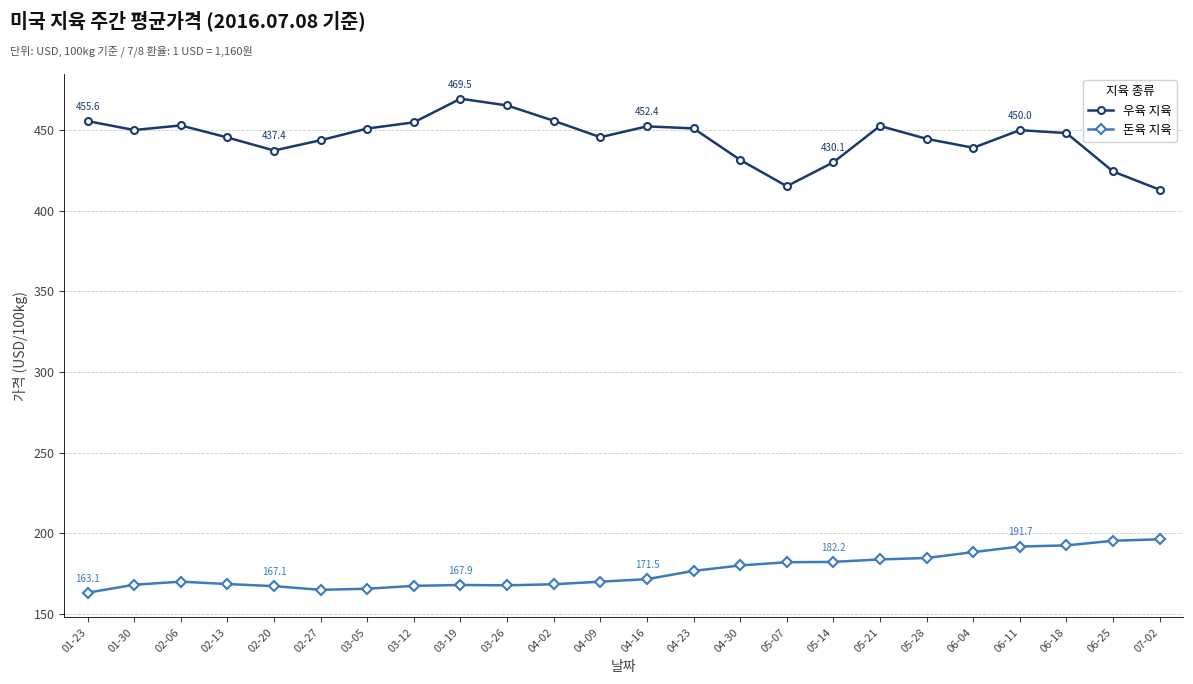

List the series in order of their peak value, lowest first.

돈육 지육, 우육 지육